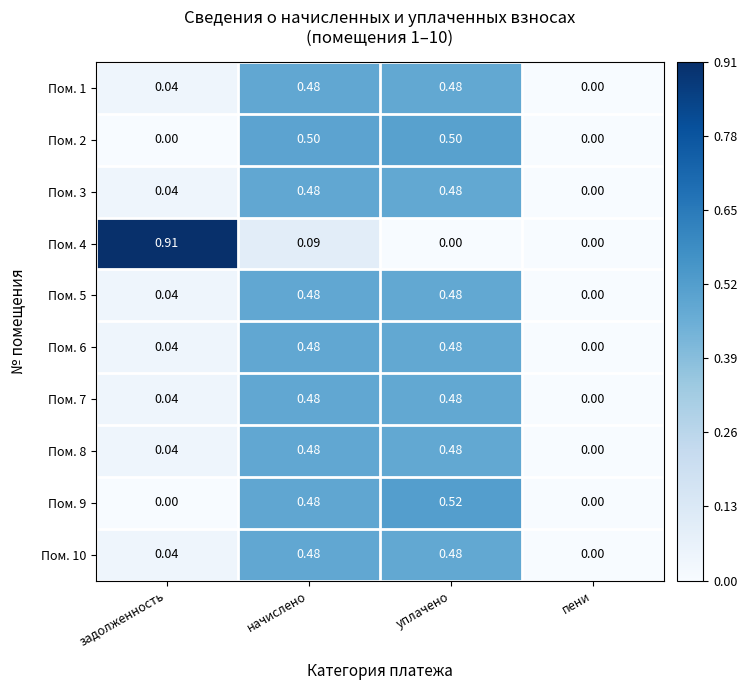

At which category is the sum across all series the highest?

начислено